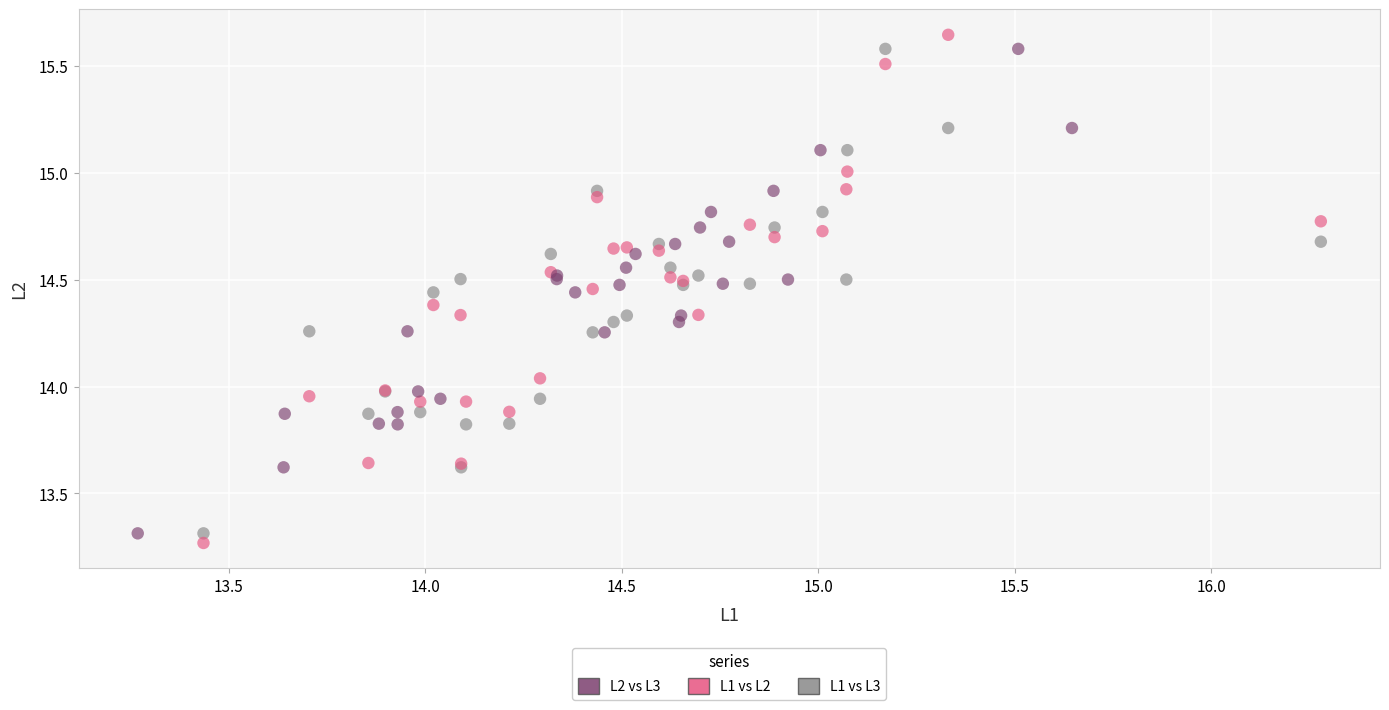

Which series reaches the minimum Y coordinate?

L1 vs L2